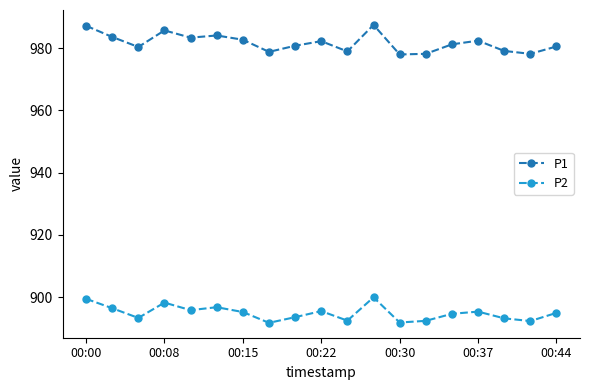

What is the difference between the second highest and second lowest values in the P1 series?

9.0